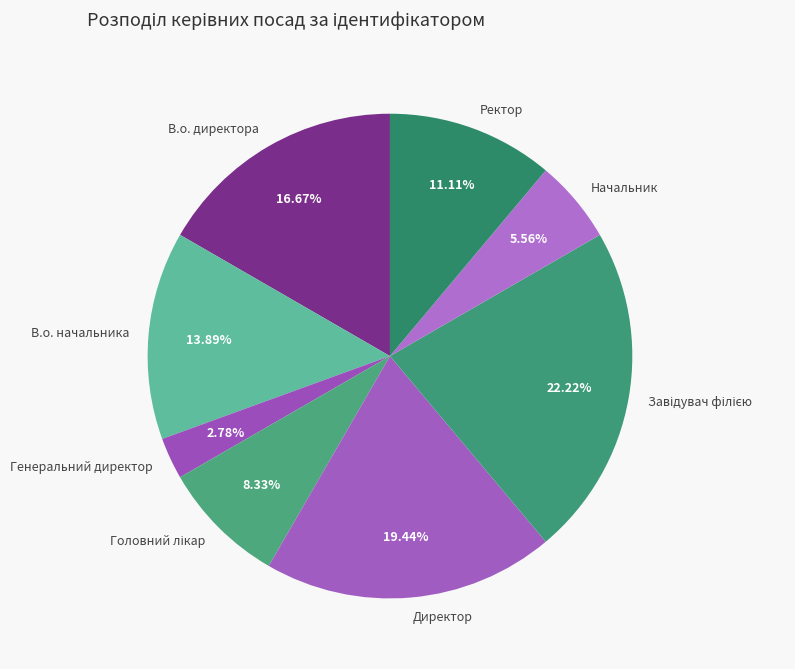

What percentage is NOT represented by В.о. начальника?

86.1%